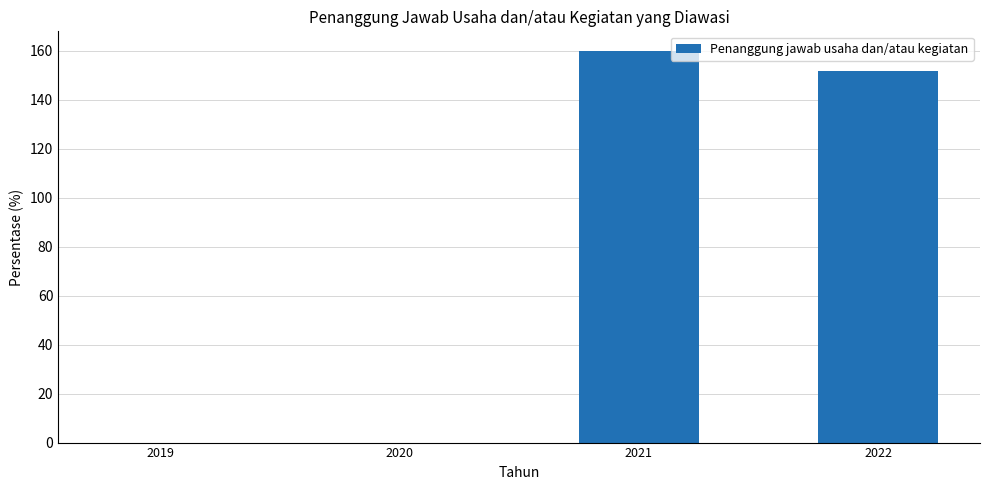

Which category has the highest value across all series?

2021